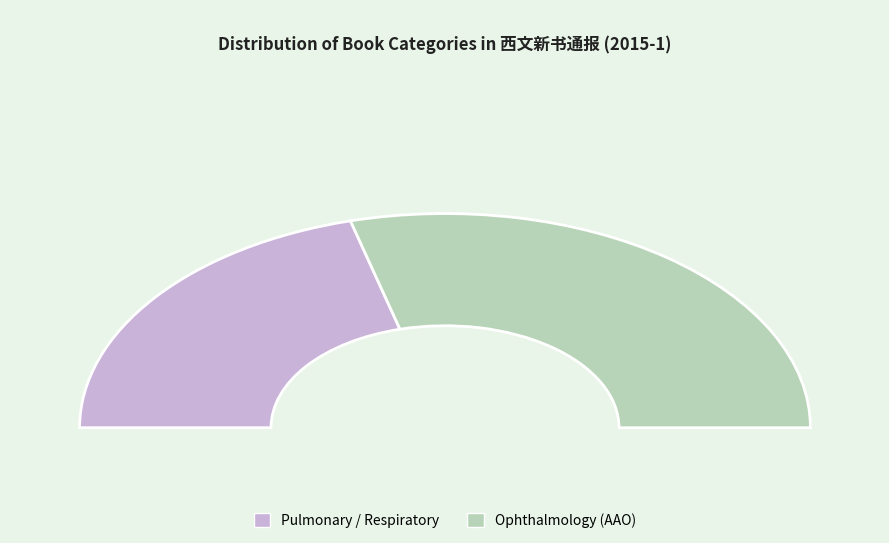

Between Pulmonary / Respiratory and Ophthalmology (AAO), which is larger?

Ophthalmology (AAO)